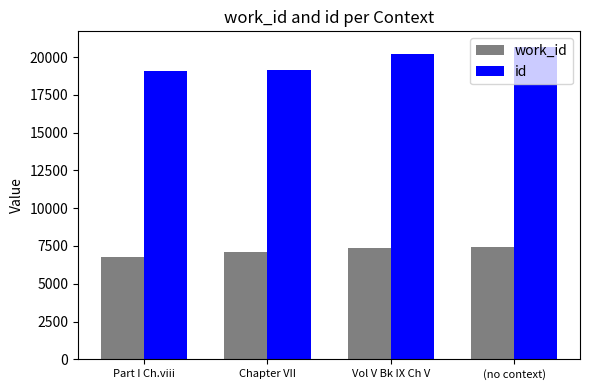

The work_id series shows 7335 at Vol V Bk IX Ch V. True or false?

True